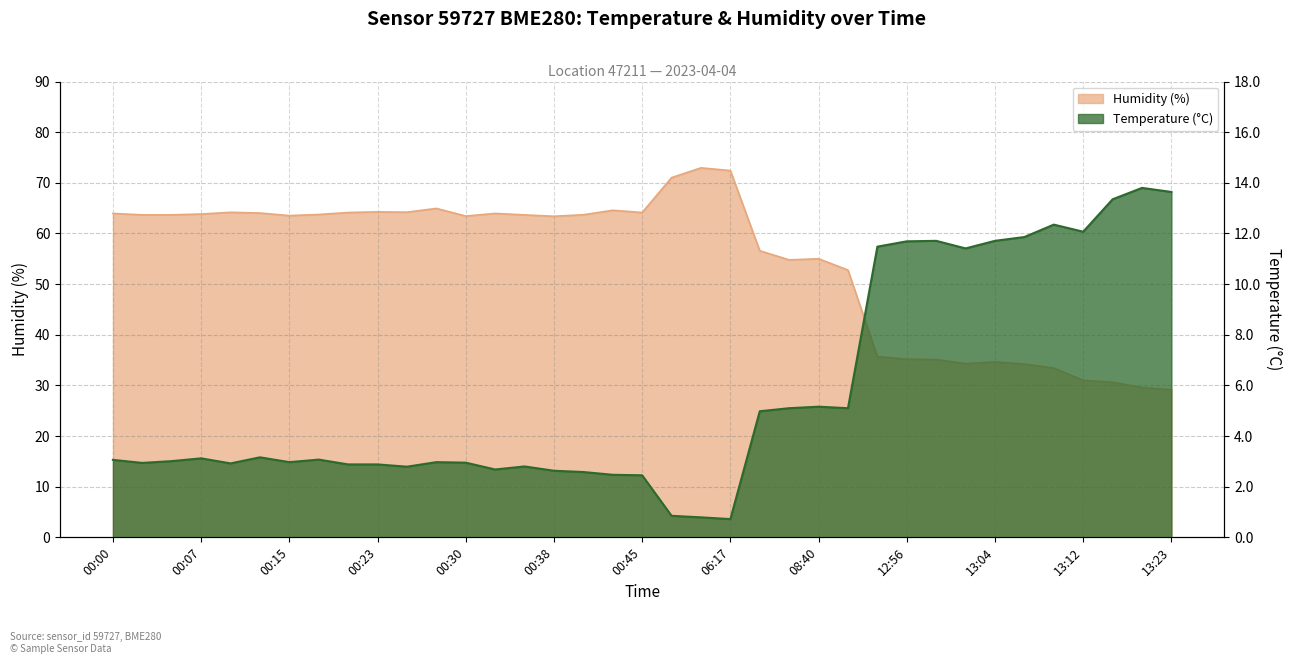

Which category has the highest value in the humidity series?

05:40